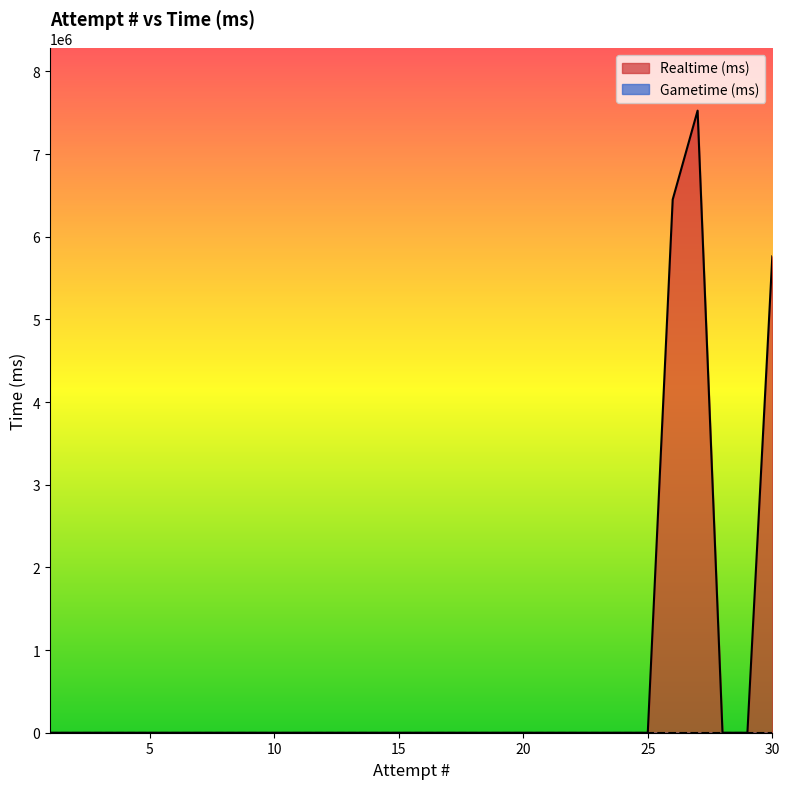

True or false: there are more than 2 points higher than both neighbors.

False